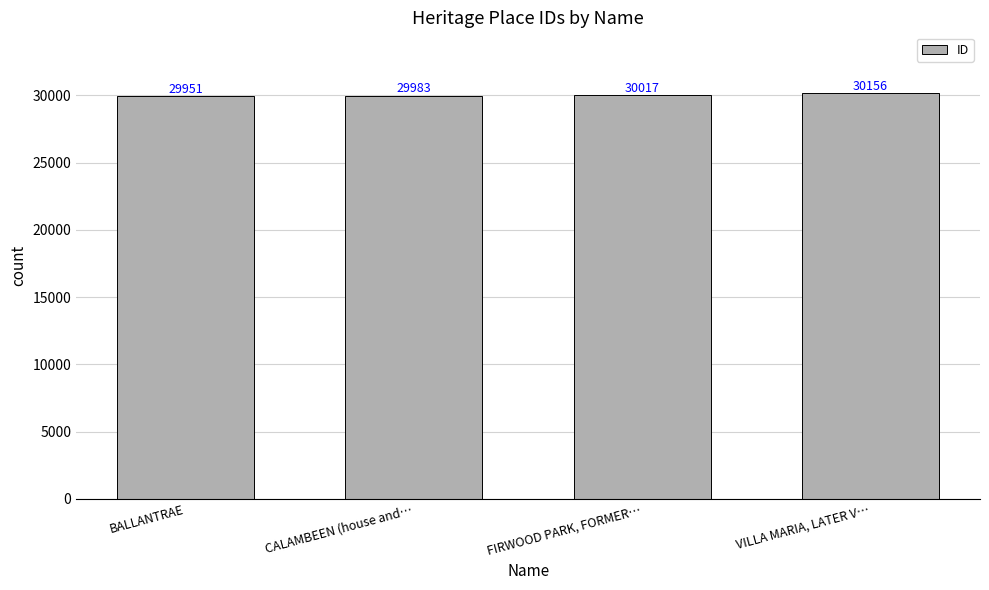

Does the chart contain any negative values?

No